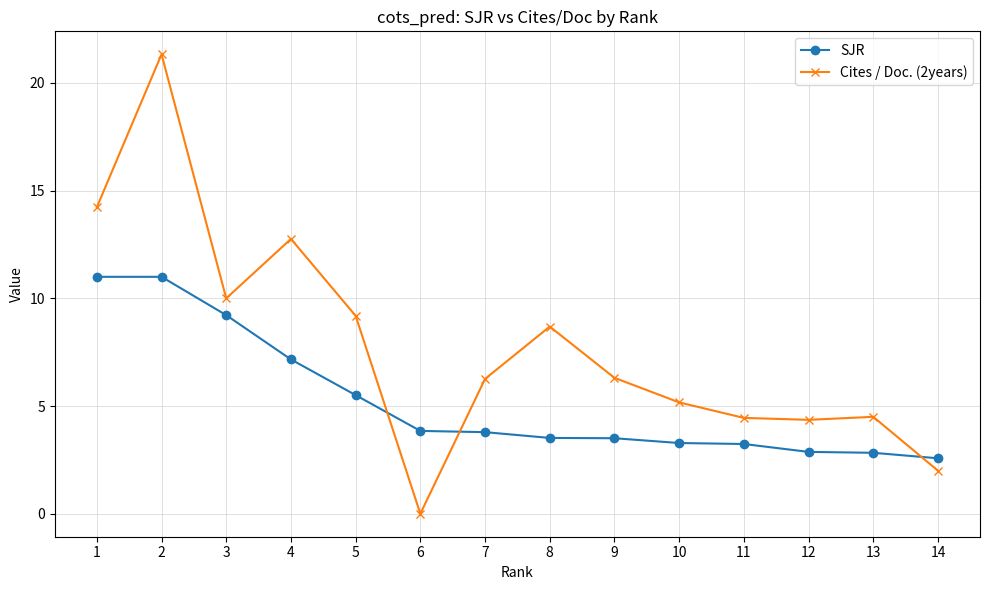

What is the maximum value for SJR?

11.0